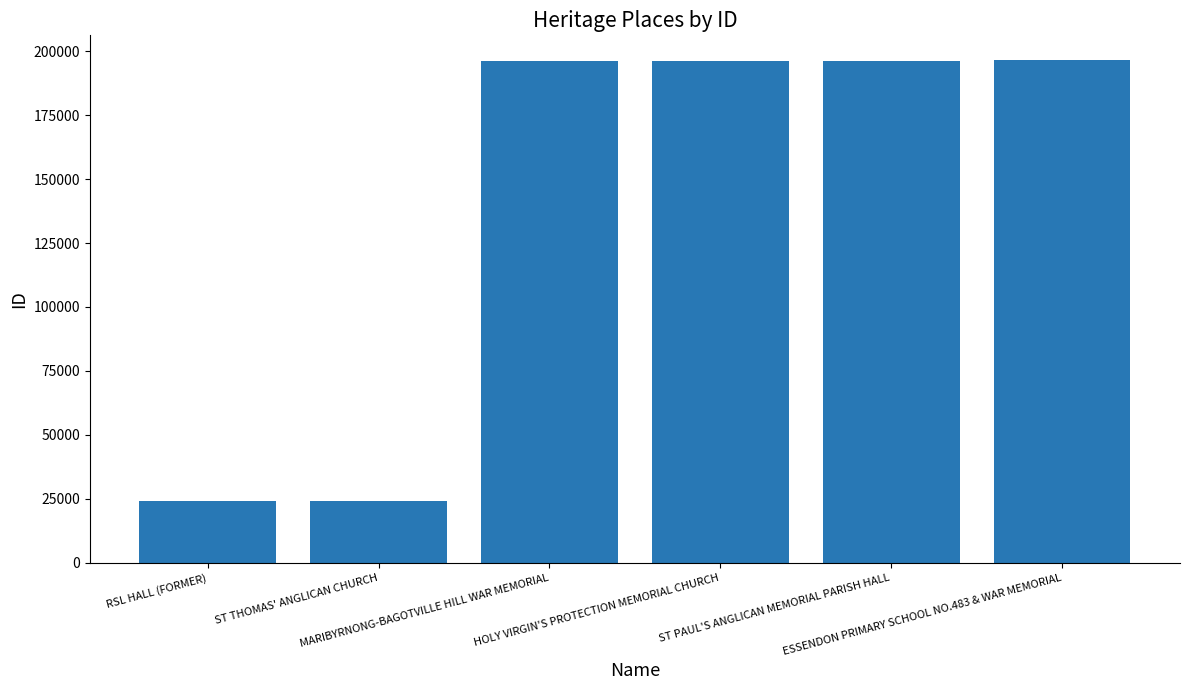

What is the maximum value shown in the chart?

196419